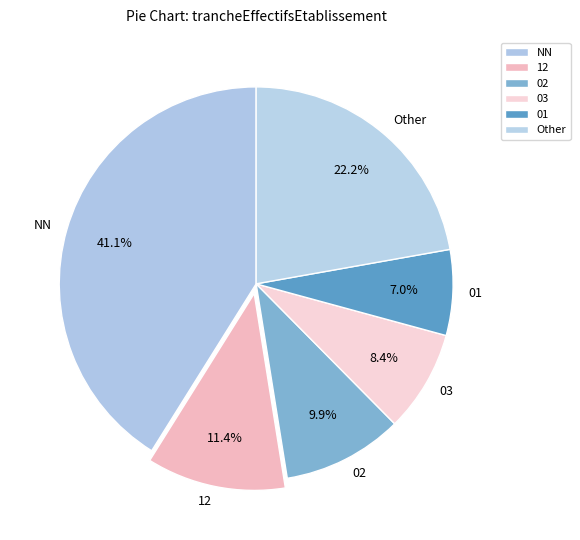

How many segments does this pie chart have?

6